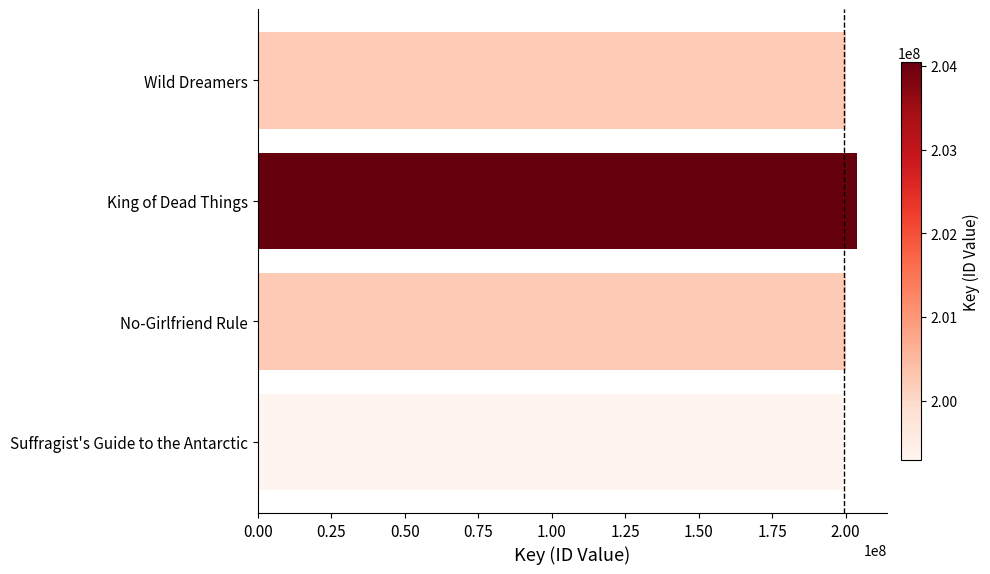

What is the greatest value displayed?

204042693